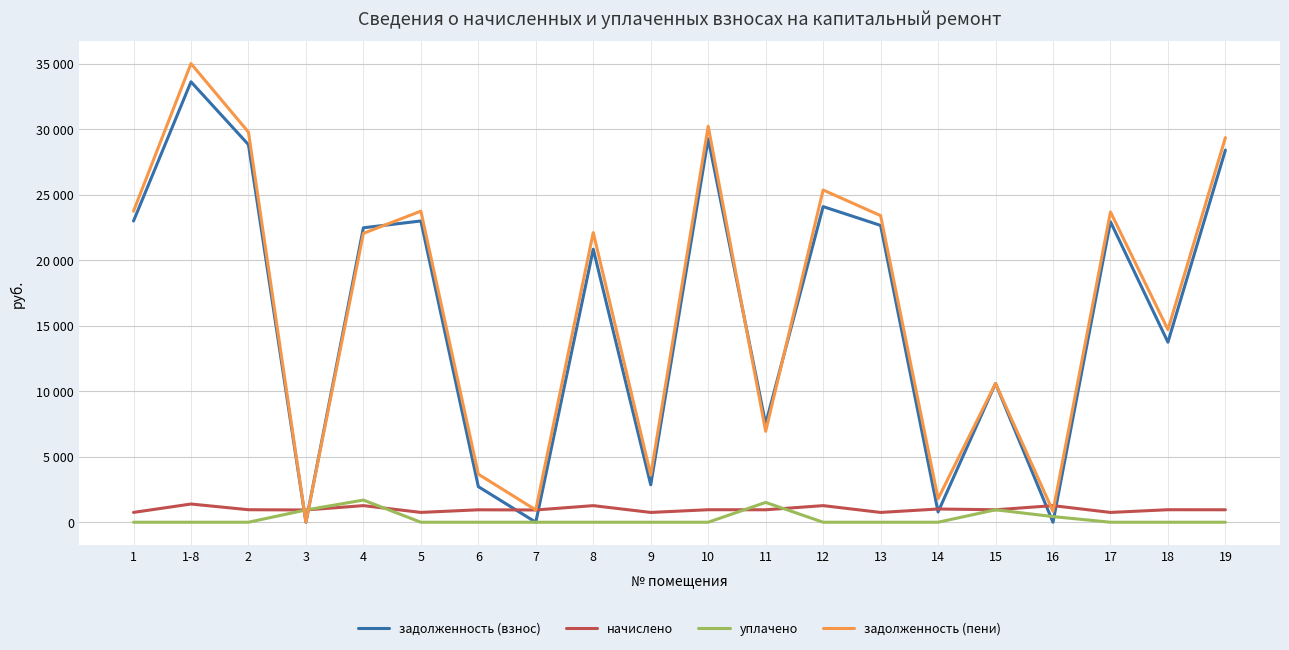

Reading left to right, transcribe all the data shown in this chart.

задолженность (взнос): 1=22985.5	1-8=33606.0	2=28809.1	3=0.0	4=22465.5	5=22985.5	6=2717.3	7=0.4	8=20832.8	9=2855.8	10=29259.2	11=7503.0	12=24082.5	13=22647.4	14=783.7	15=10588.4	16=0.0	17=22928.5	18=13737.6	19=28393.7
начислено: 1=749.6	1-8=1389.4	2=954.2	3=935.6	4=1266.7	5=749.6	6=948.6	7=935.6	8=1266.7	9=747.7	10=954.2	11=950.5	12=1266.7	13=747.7	14=1010.0	15=950.5	16=1266.7	17=747.7	18=954.2	19=950.5
уплачено: 1=0.0	1-8=0.0	2=0.0	3=935.6	4=1690.0	5=0.0	6=0.0	7=0.0	8=0.0	9=0.0	10=0.0	11=1512.5	12=0.0	13=0.0	14=0.0	15=950.0	16=430.8	17=0.0	18=0.0	19=0.0
задолженность (пени): 1=23735.1	1-8=34995.4	2=29763.3	3=0.0	4=22042.1	5=23735.1	6=3665.9	7=935.9	8=22099.5	9=3603.5	10=30213.4	11=6940.9	12=25349.1	13=23395.1	14=1793.7	15=10588.9	16=829.0	17=23676.2	18=14691.8	19=29344.1